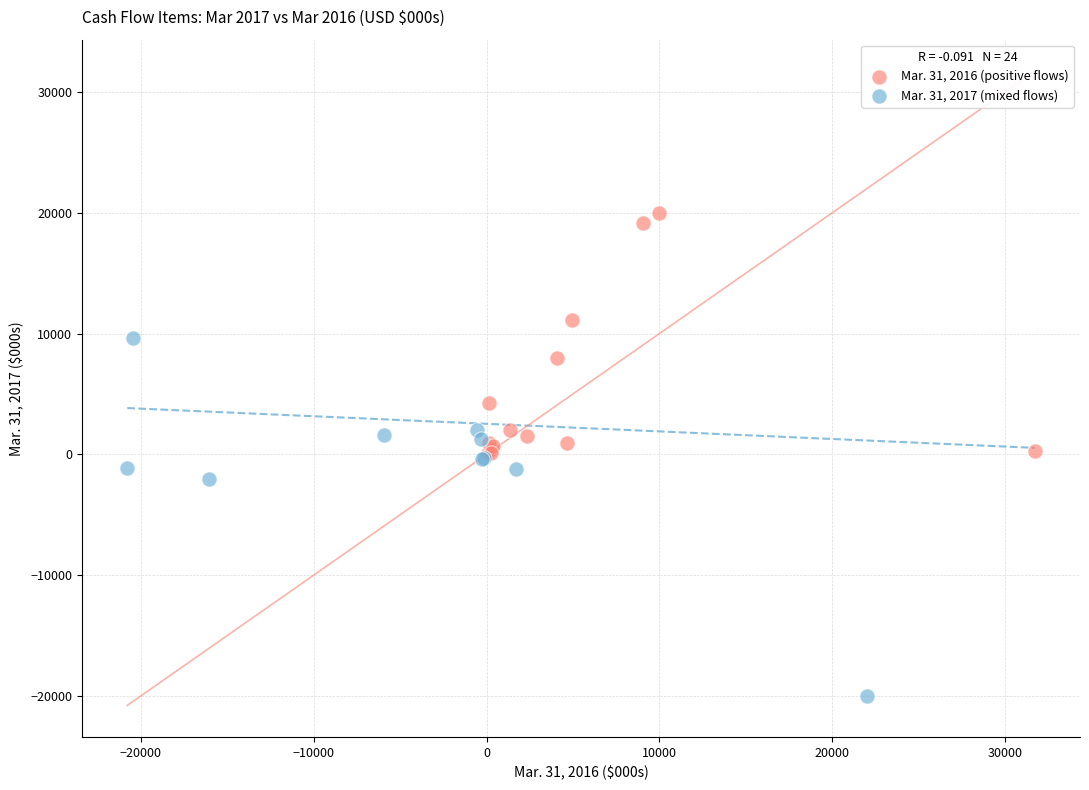

Which series contains the lowest Y value?

Mar. 31, 2017 (mixed flows)